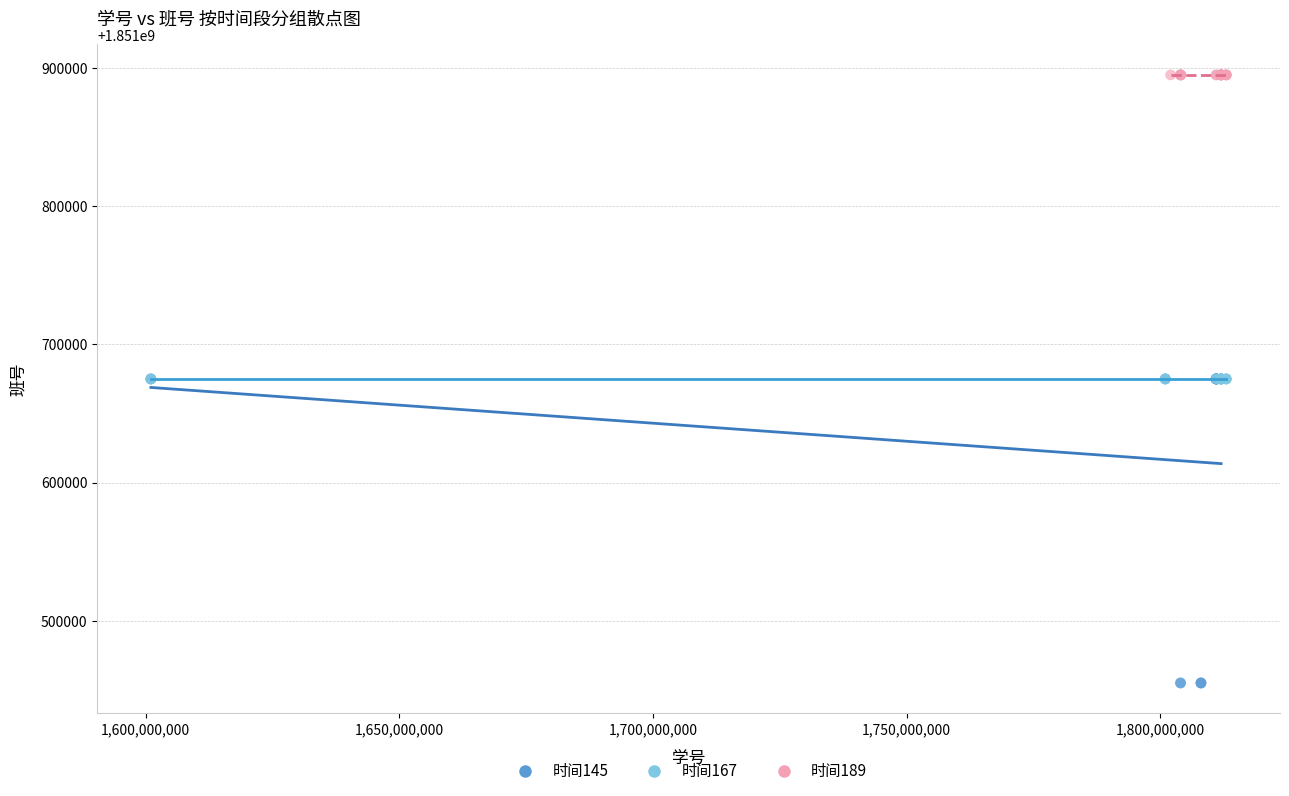

Which series contains the highest Y value?

时间189